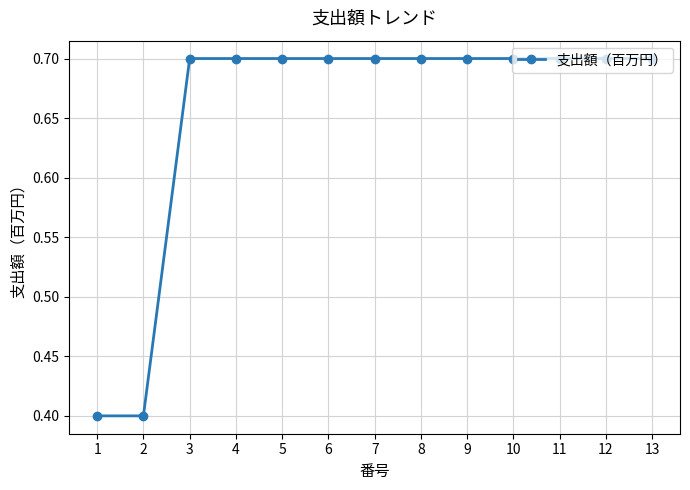

How many lines are shown in the chart?

1